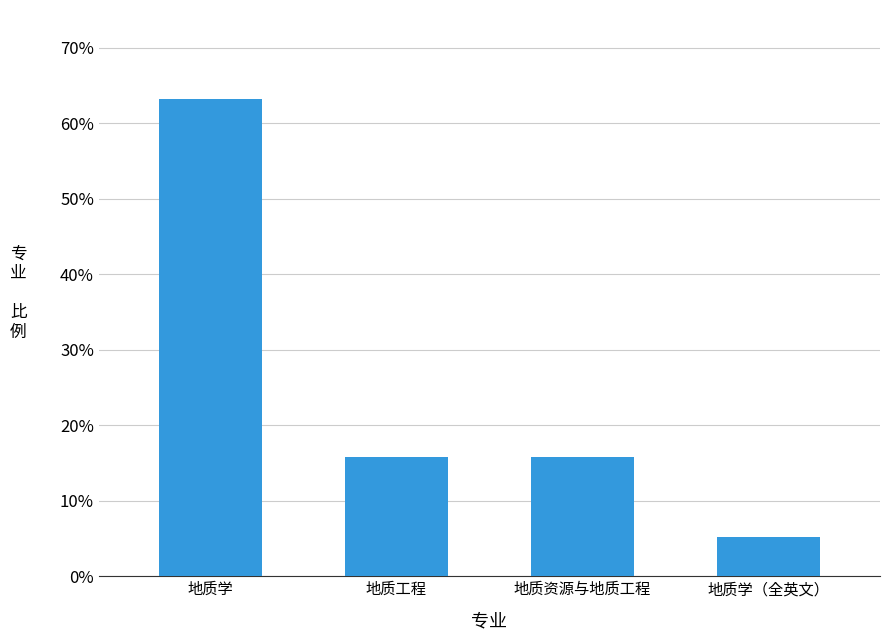

What is the maximum value shown in the chart?

0.6